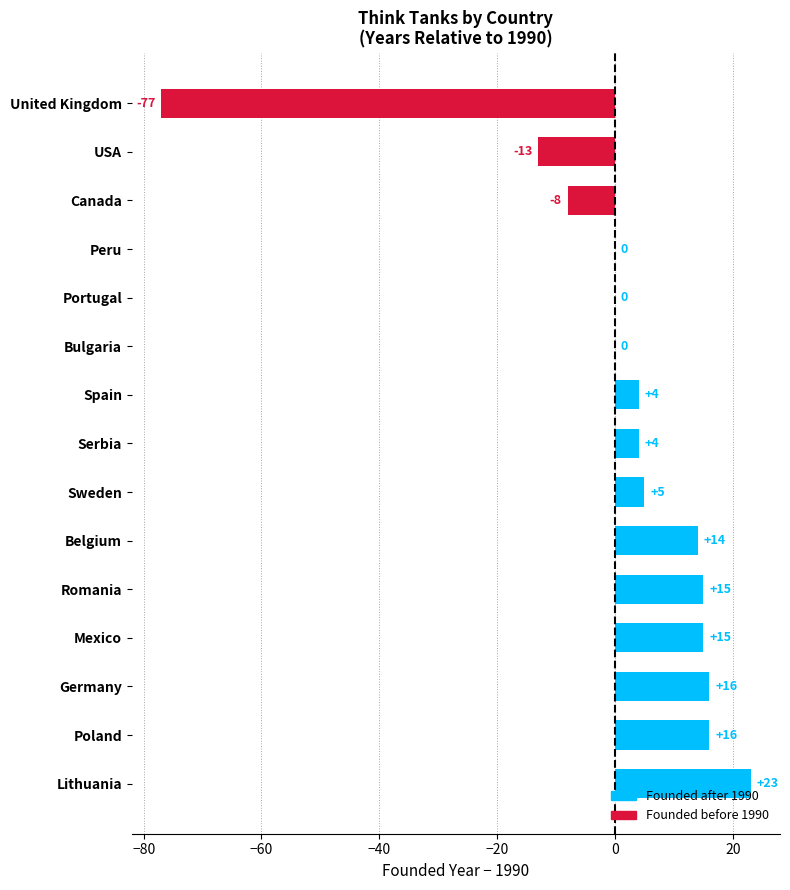

What is the sum of the values at Serbia and Portugal?

4